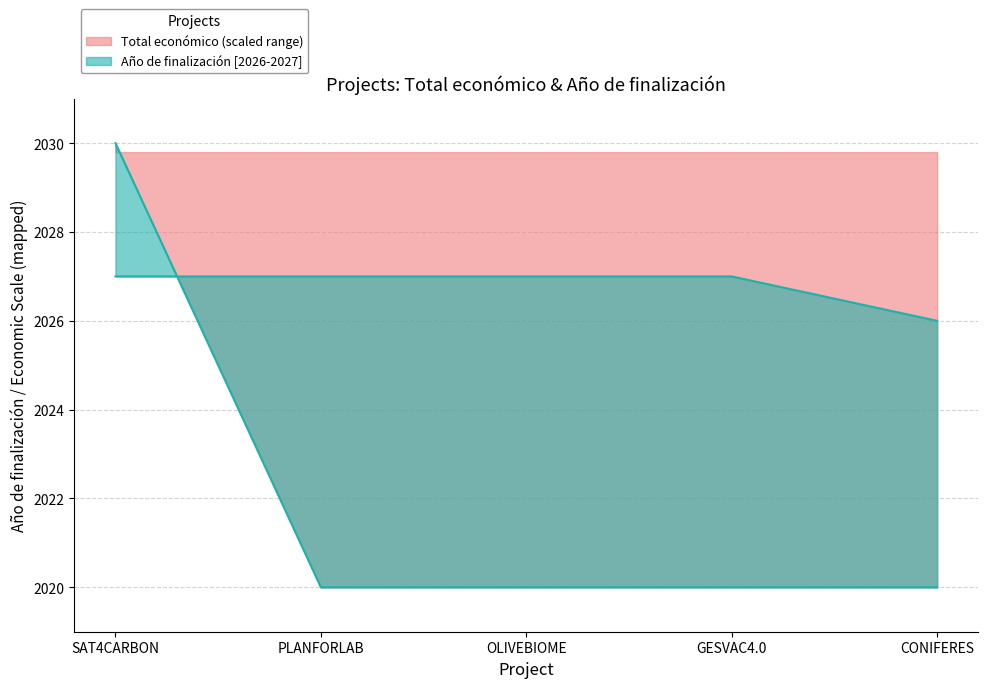

At which category is the sum across all series the highest?

SAT4CARBON